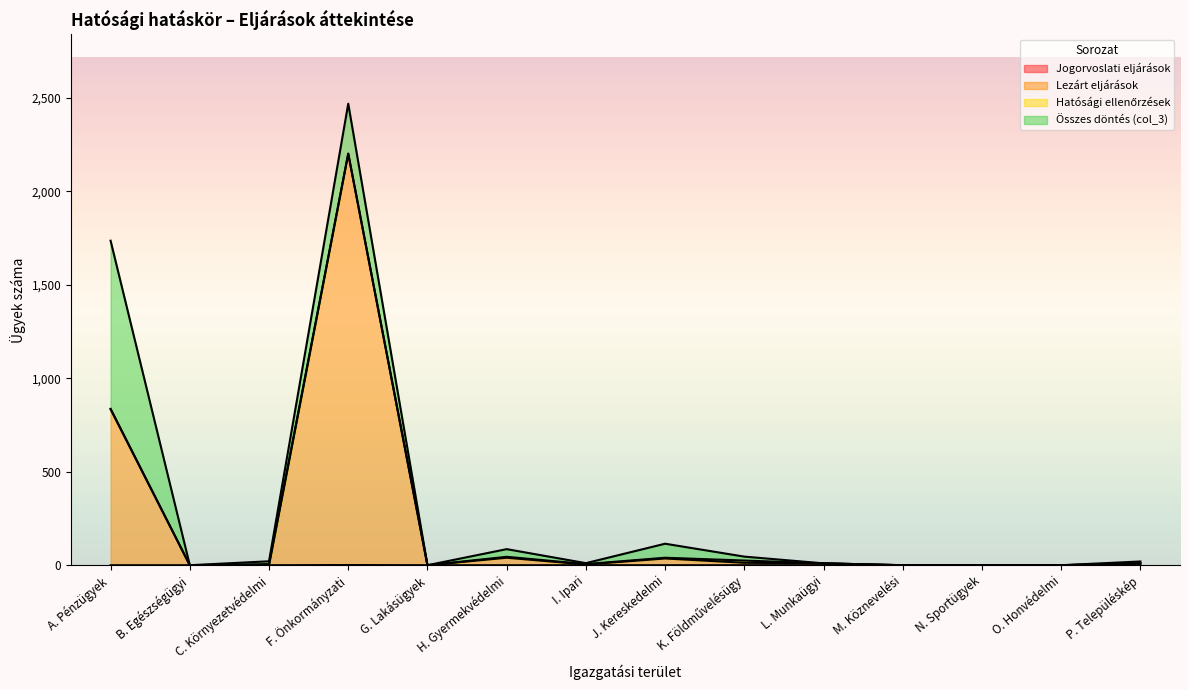

At which category is the sum across all series the highest?

F. Önkormányzati